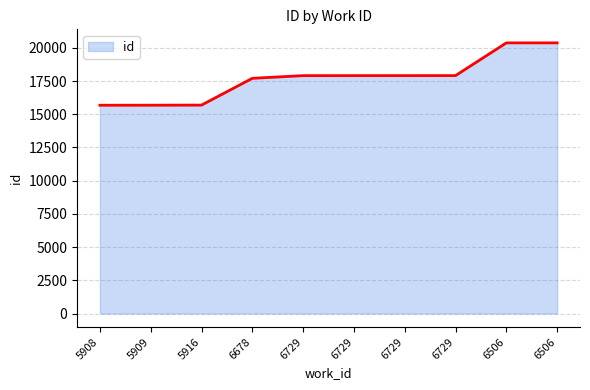

What is the value of the 5th point from the left?

17904